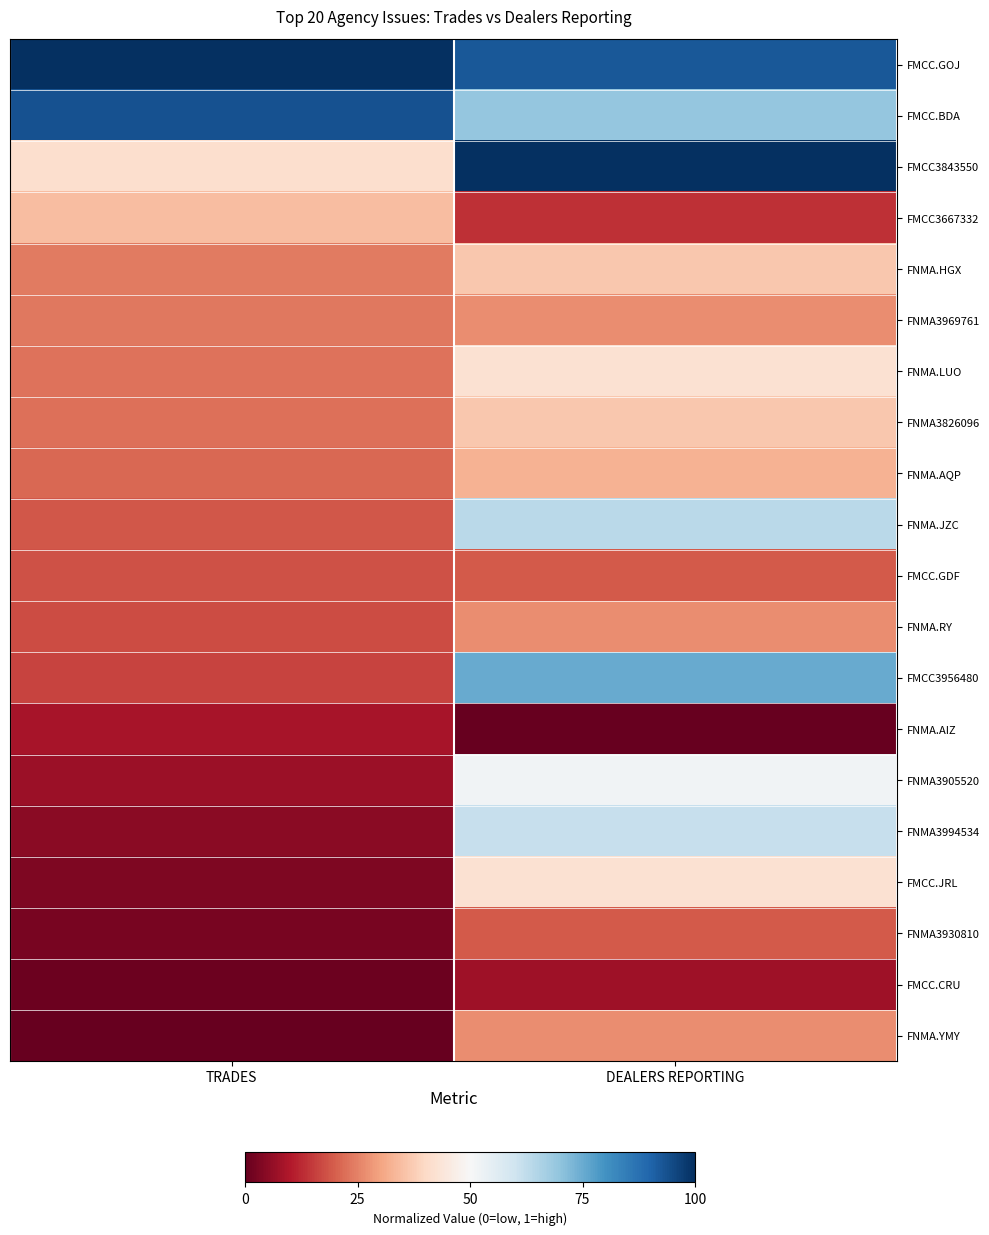

At DEALERS REPORTING, list the series in order from largest to smallest.

FMCC3843550, FMCC.GOJ, FMCC3956480, FMCC.BDA, FNMA.JZC, FNMA3994534, FNMA3905520, FNMA.LUO, FMCC.JRL, FNMA.HGX, FNMA3826096, FNMA.AQP, FNMA3969761, FNMA.RY, FNMA.YMY, FMCC.GDF, FNMA3930810, FMCC3667332, FMCC.CRU, FNMA.AIZ